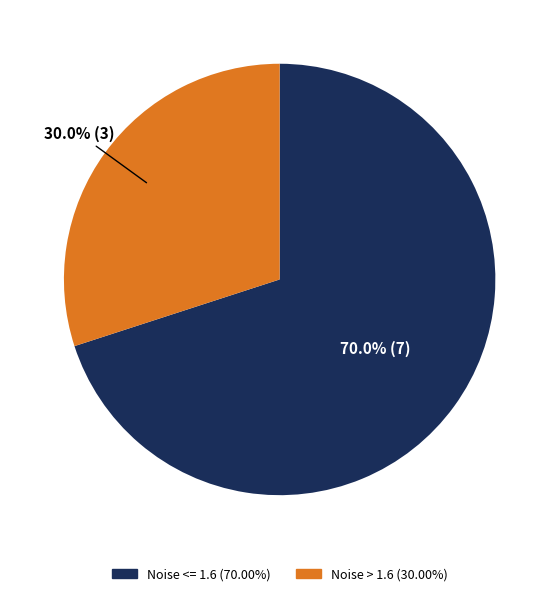

How many slices are in this pie chart?

2